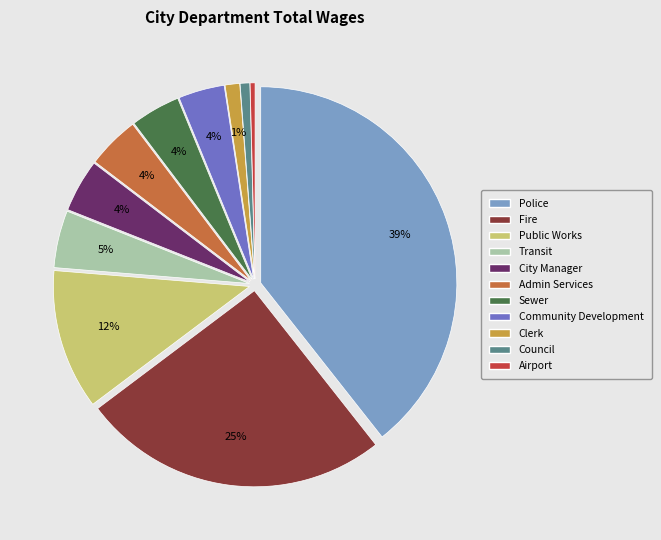

Is Public Works the majority of the pie?

No